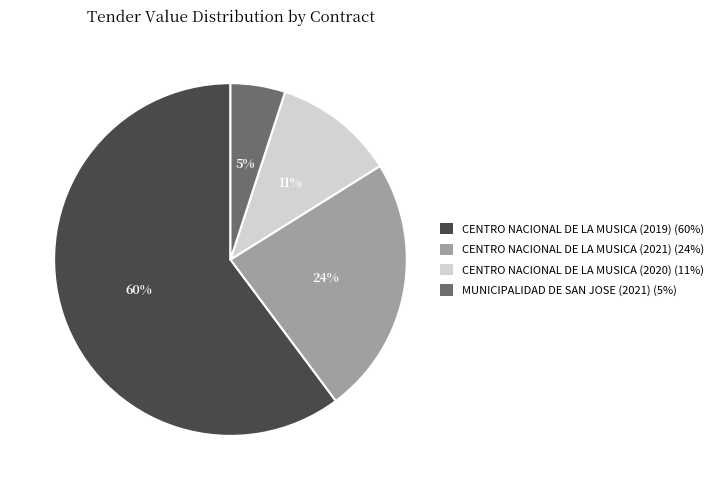

Which category accounts for the majority?

CENTRO NACIONAL DE LA MUSICA (2019) (60%)